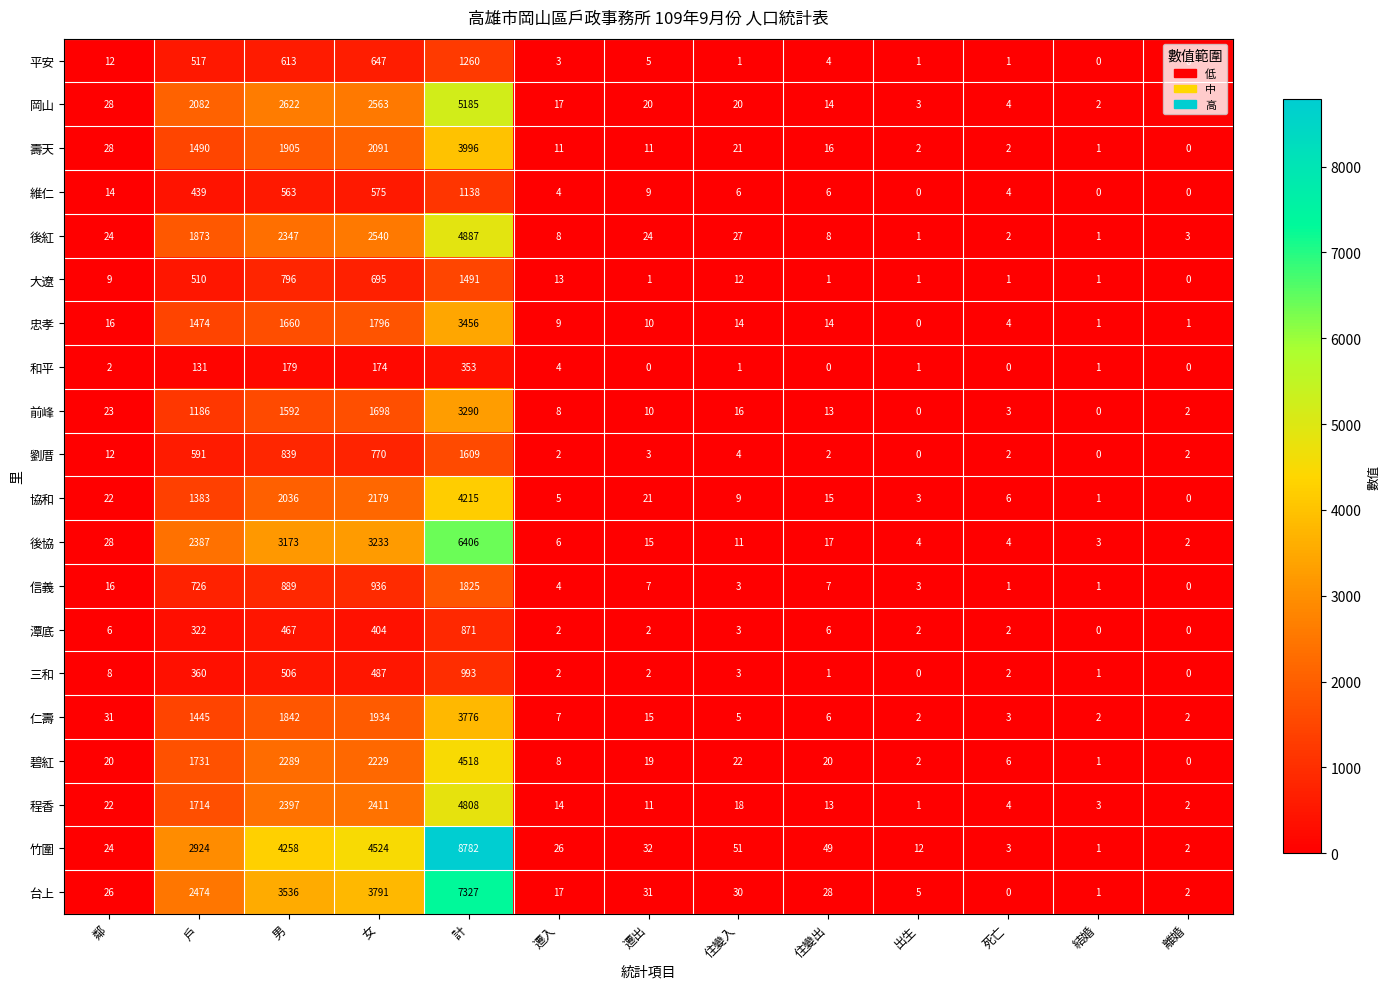

The 前峰 series shows 1785 at 計. True or false?

False